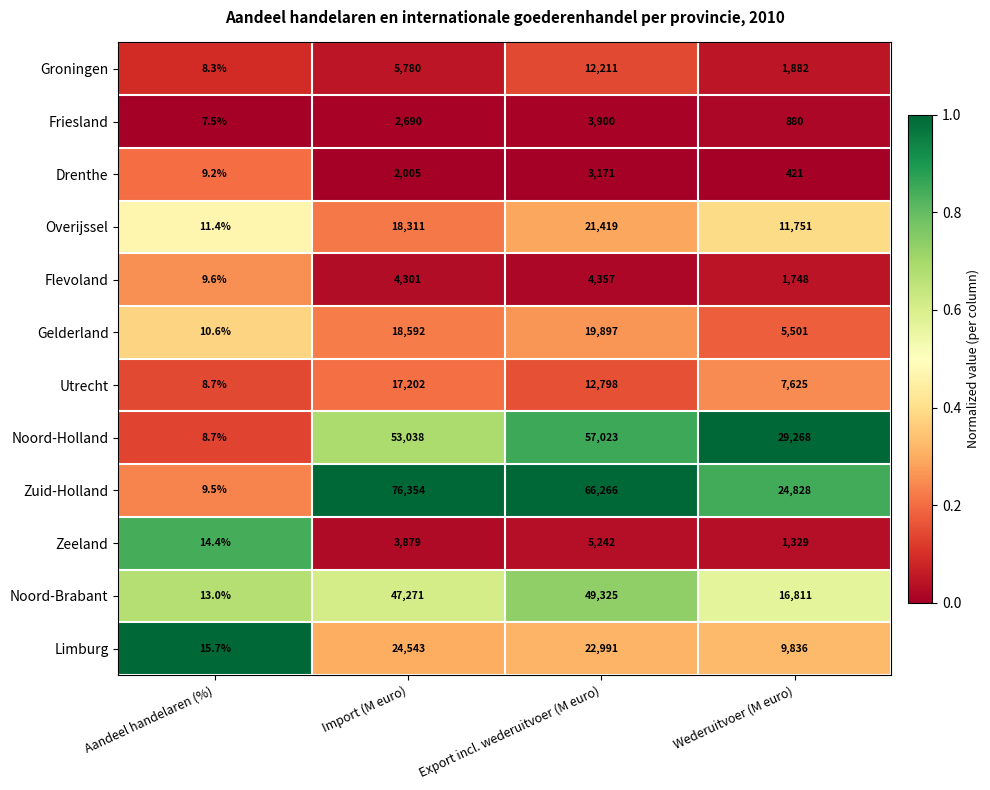

What is the average value of the Overijssel series?

12873.1